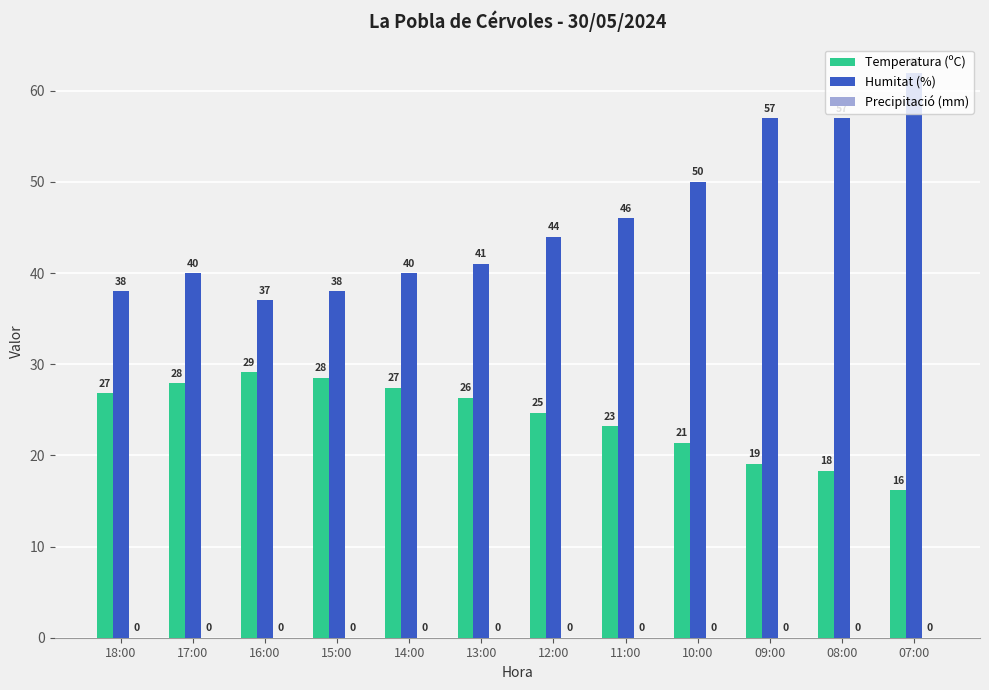

How many bars are there in total?

24